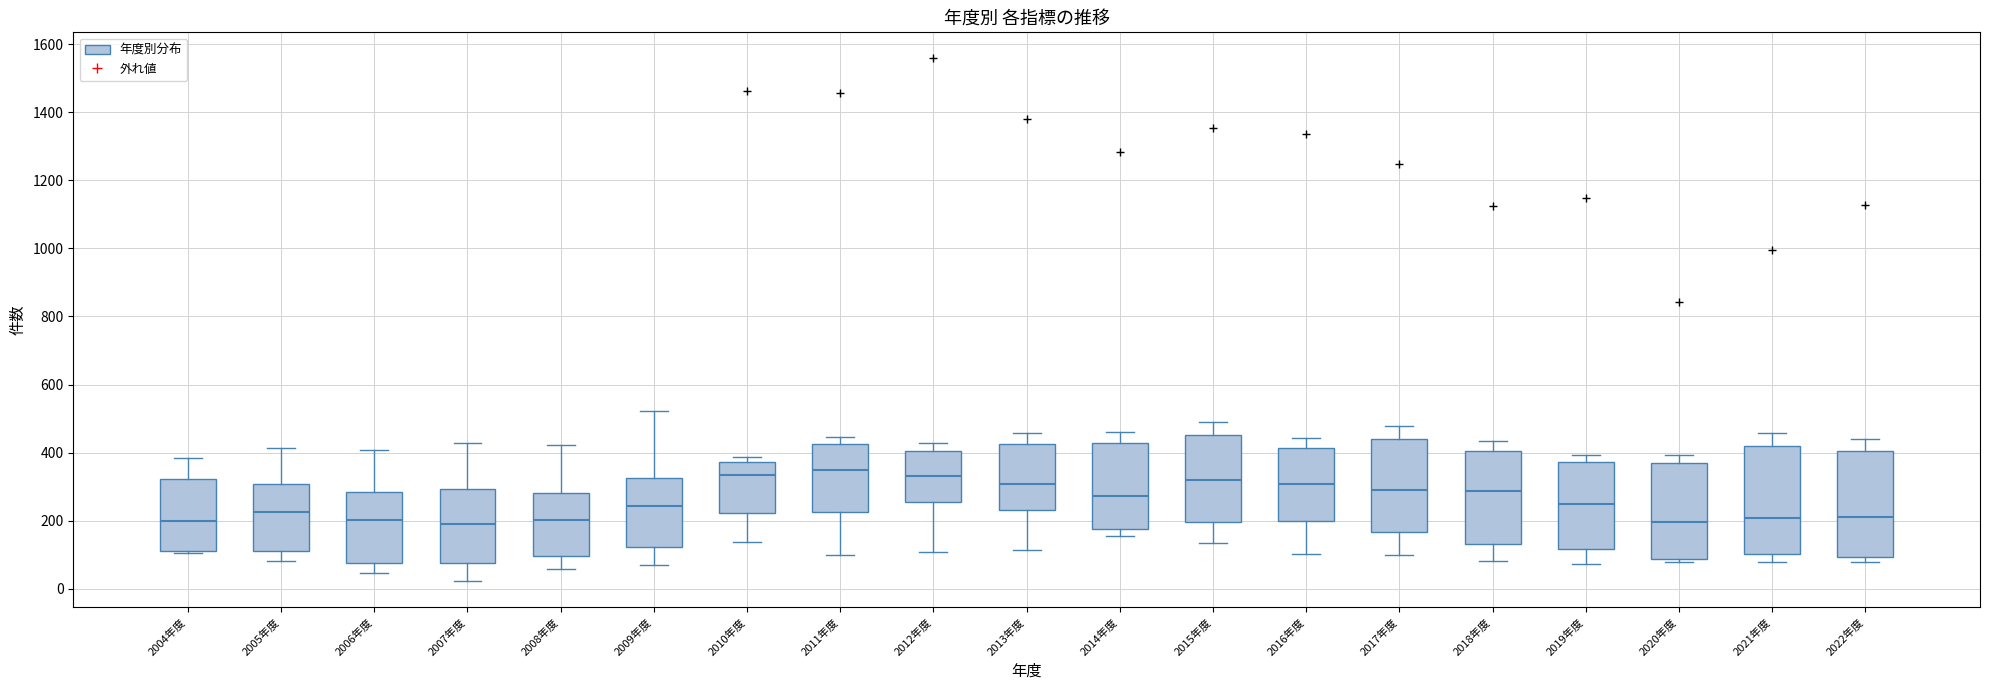

Reading left to right, read every box against the y-axis: the position of its median line, the range the box covers, and the ends of its whiskers. The values are not printed on the chart, so give them approximately, as read against the axis.

2004年度: median 200, box 120 to 320, whiskers 100 to 380
2005年度: median 220, box 120 to 300, whiskers 80 to 420
2006年度: median 200, box 80 to 280, whiskers 40 to 400
2007年度: median 200, box 80 to 300, whiskers 20 to 420
2008年度: median 200, box 100 to 280, whiskers 60 to 420
2009年度: median 240, box 120 to 320, whiskers 80 to 520
2010年度: median 340, box 220 to 380, whiskers 140 to 380 (just above the box's upper edge)
2011年度: median 340, box 220 to 420, whiskers 100 to 440
2012年度: median 340, box 260 to 400, whiskers 100 to 420
2013年度: median 300, box 240 to 420, whiskers 120 to 460
2014年度: median 280, box 180 to 420, whiskers 160 to 460
2015年度: median 320, box 200 to 460, whiskers 140 to 500
2016年度: median 300, box 200 to 420, whiskers 100 to 440
2017年度: median 300, box 160 to 440, whiskers 100 to 480
2018年度: median 280, box 140 to 400, whiskers 80 to 440
2019年度: median 260, box 120 to 380, whiskers 80 to 400
2020年度: median 200, box 80 to 380, whiskers 80 (just below the box's lower edge) to 400
2021年度: median 200, box 100 to 420, whiskers 80 to 460
2022年度: median 220, box 100 to 400, whiskers 80 to 440